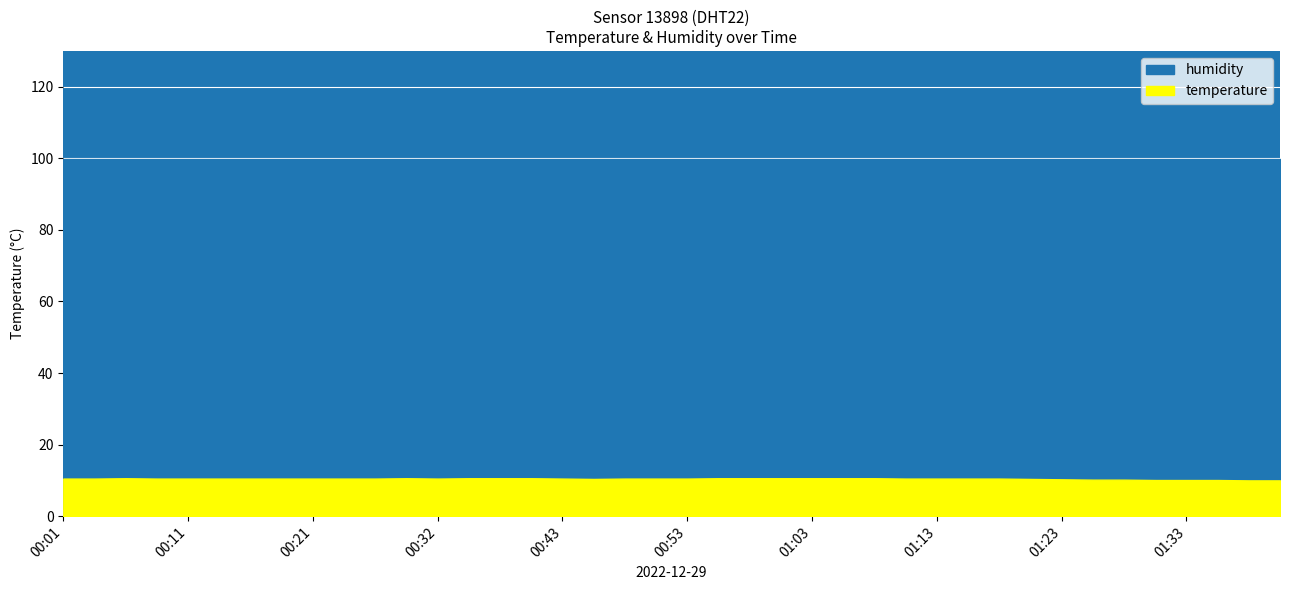

At which label is temperature closest to 10?

01:38